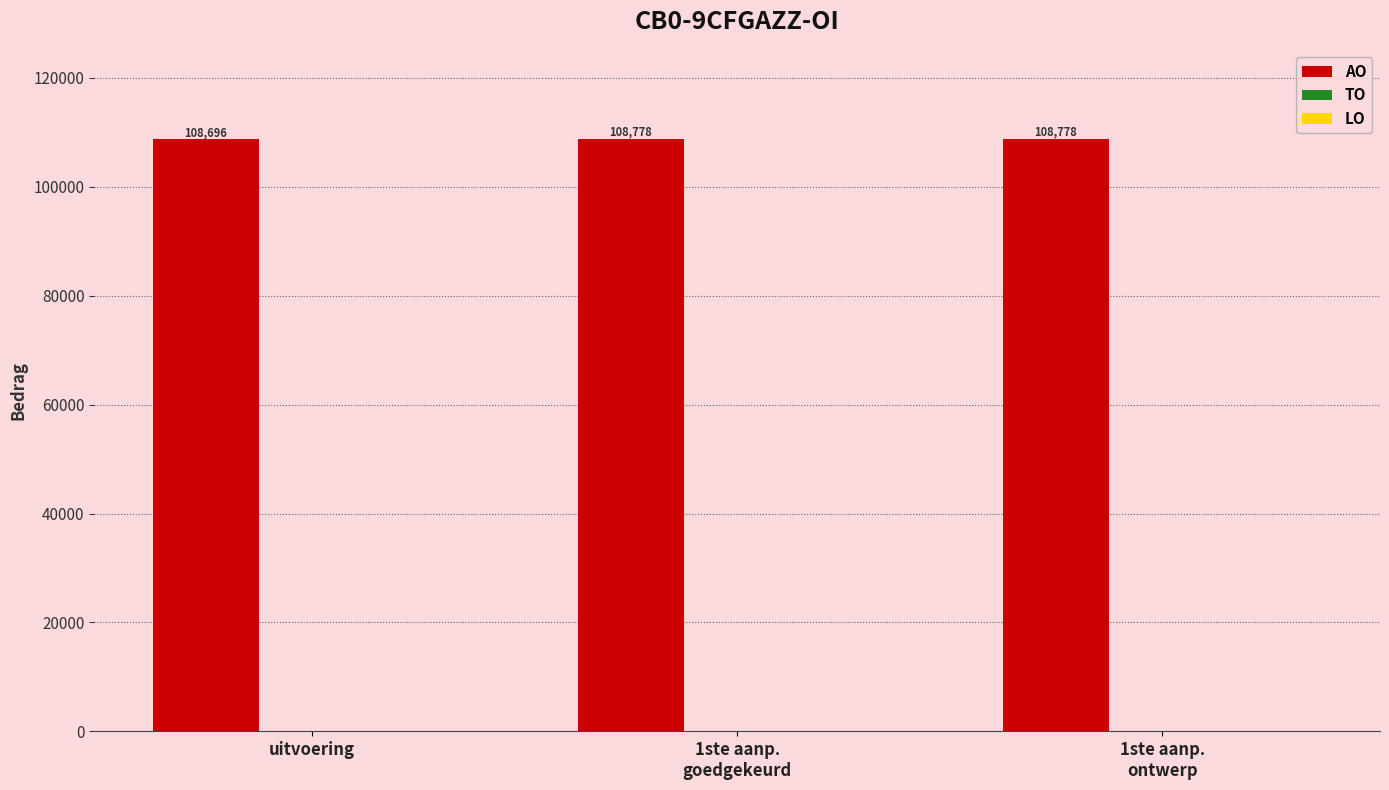

What is the sum of all values?

326252